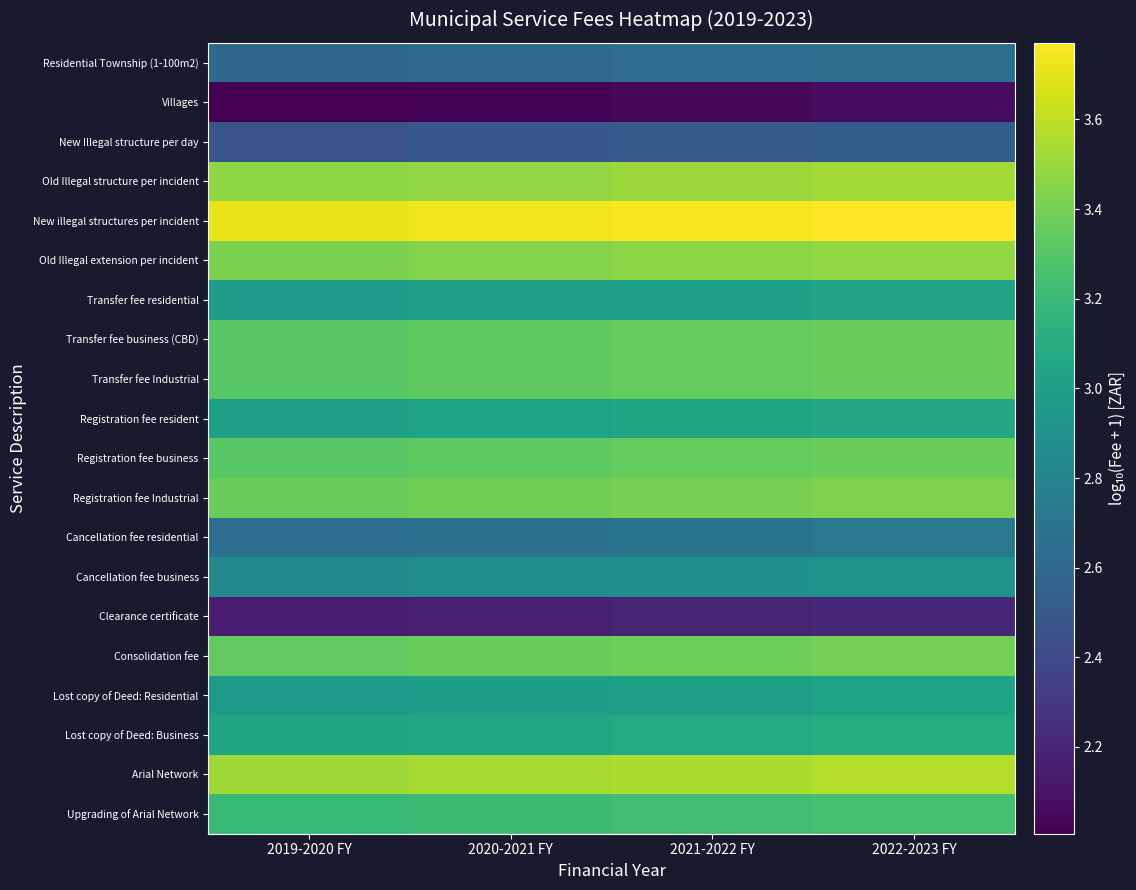

Reading left to right, extract all data points from this chart.

Residential Township (1-100m2): 2019-2020 FY=2.6	2020-2021 FY=2.6	2021-2022 FY=2.6	2022-2023 FY=2.7
Villages: 2019-2020 FY=2.0	2020-2021 FY=2.0	2021-2022 FY=2.0	2022-2023 FY=2.1
New Illegal structure per day: 2019-2020 FY=2.5	2020-2021 FY=2.5	2021-2022 FY=2.5	2022-2023 FY=2.5
Old Illegal structure per incident: 2019-2020 FY=3.5	2020-2021 FY=3.5	2021-2022 FY=3.5	2022-2023 FY=3.5
New illegal structures per incident: 2019-2020 FY=3.7	2020-2021 FY=3.7	2021-2022 FY=3.8	2022-2023 FY=3.8
Old Illegal extension per incident: 2019-2020 FY=3.4	2020-2021 FY=3.4	2021-2022 FY=3.5	2022-2023 FY=3.5
Transfer fee residential: 2019-2020 FY=3.0	2020-2021 FY=3.0	2021-2022 FY=3.0	2022-2023 FY=3.0
Transfer fee business (CBD): 2019-2020 FY=3.3	2020-2021 FY=3.3	2021-2022 FY=3.4	2022-2023 FY=3.4
Transfer fee Industrial: 2019-2020 FY=3.3	2020-2021 FY=3.3	2021-2022 FY=3.4	2022-2023 FY=3.4
Registration fee resident: 2019-2020 FY=3.0	2020-2021 FY=3.0	2021-2022 FY=3.1	2022-2023 FY=3.1
Registration fee business: 2019-2020 FY=3.3	2020-2021 FY=3.3	2021-2022 FY=3.4	2022-2023 FY=3.4
Registration fee Industrial: 2019-2020 FY=3.4	2020-2021 FY=3.4	2021-2022 FY=3.4	2022-2023 FY=3.4
Cancellation fee residential: 2019-2020 FY=2.7	2020-2021 FY=2.7	2021-2022 FY=2.7	2022-2023 FY=2.7
Cancellation fee business: 2019-2020 FY=2.9	2020-2021 FY=2.9	2021-2022 FY=2.9	2022-2023 FY=2.9
Clearance certificate: 2019-2020 FY=2.1	2020-2021 FY=2.2	2021-2022 FY=2.2	2022-2023 FY=2.2
Consolidation fee: 2019-2020 FY=3.3	2020-2021 FY=3.4	2021-2022 FY=3.4	2022-2023 FY=3.4
Lost copy of Deed: Residential: 2019-2020 FY=3.0	2020-2021 FY=3.0	2021-2022 FY=3.0	2022-2023 FY=3.0
Lost copy of Deed: Business: 2019-2020 FY=3.0	2020-2021 FY=3.1	2021-2022 FY=3.1	2022-2023 FY=3.1
Arial Network: 2019-2020 FY=3.5	2020-2021 FY=3.5	2021-2022 FY=3.6	2022-2023 FY=3.6
Upgrading of Arial Network: 2019-2020 FY=3.2	2020-2021 FY=3.2	2021-2022 FY=3.2	2022-2023 FY=3.3